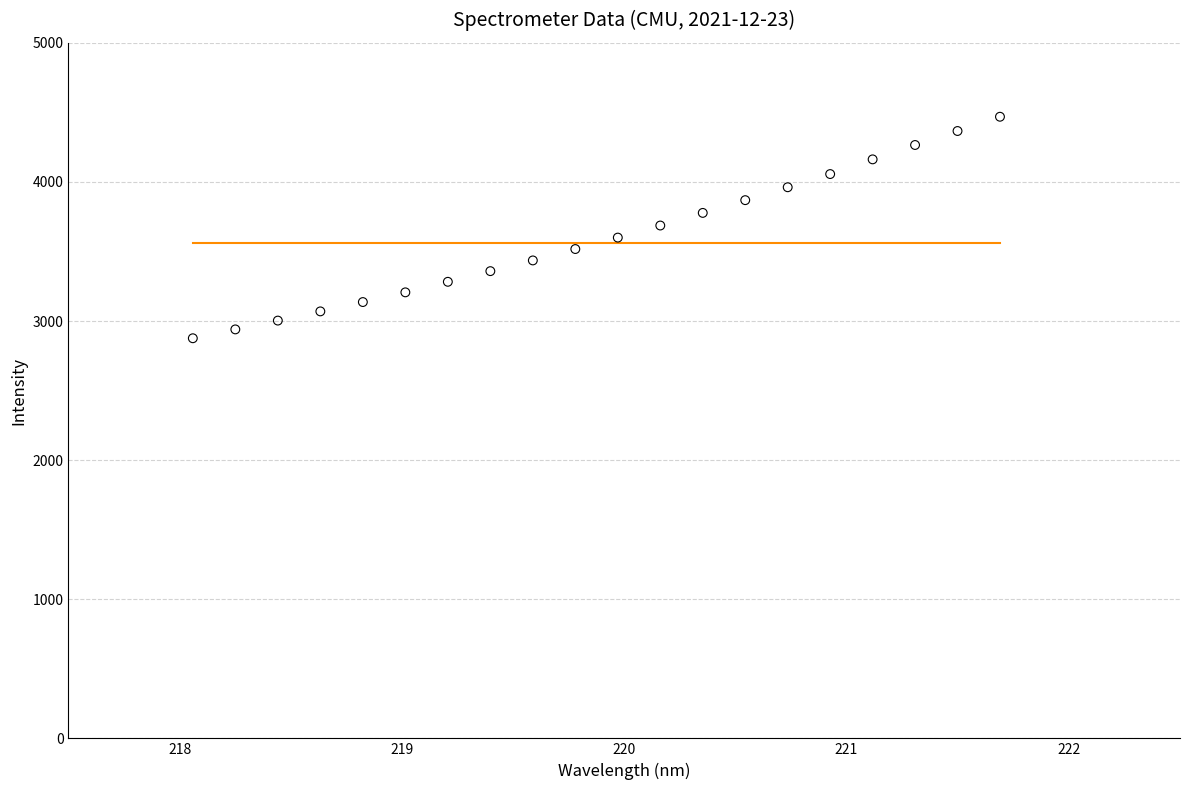

What is the range of X values (max minus min)?

3.6